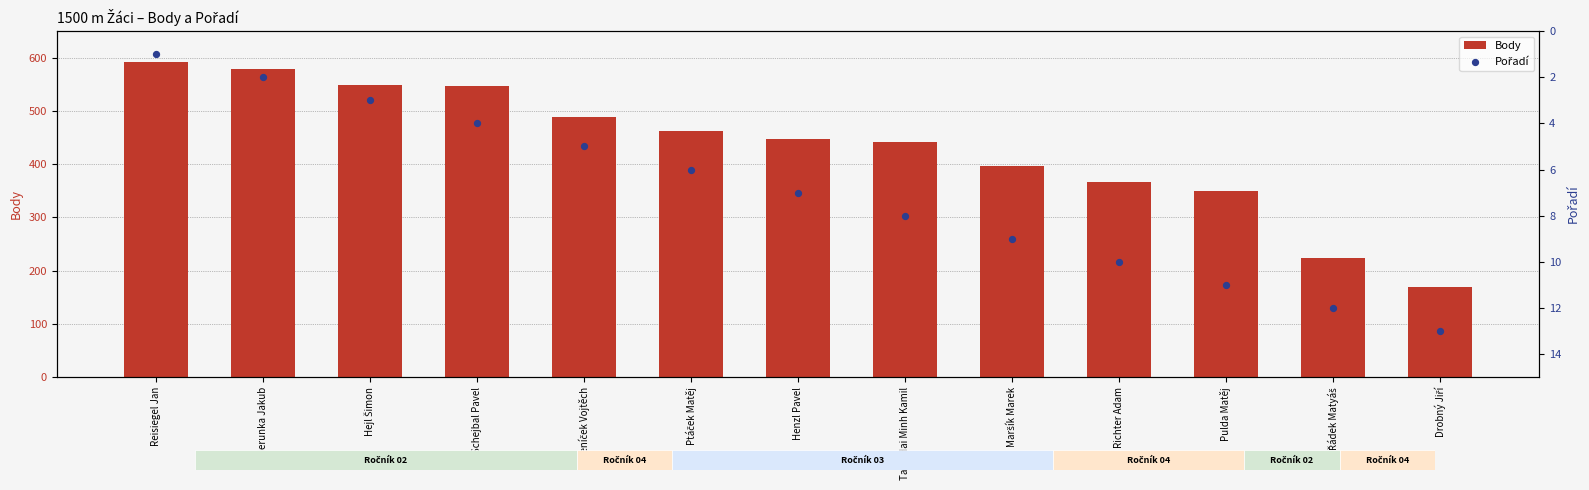

Is the value of Body at Beníček Vojtěch greater than the value of Pořadí at Maršík Marek?

Yes